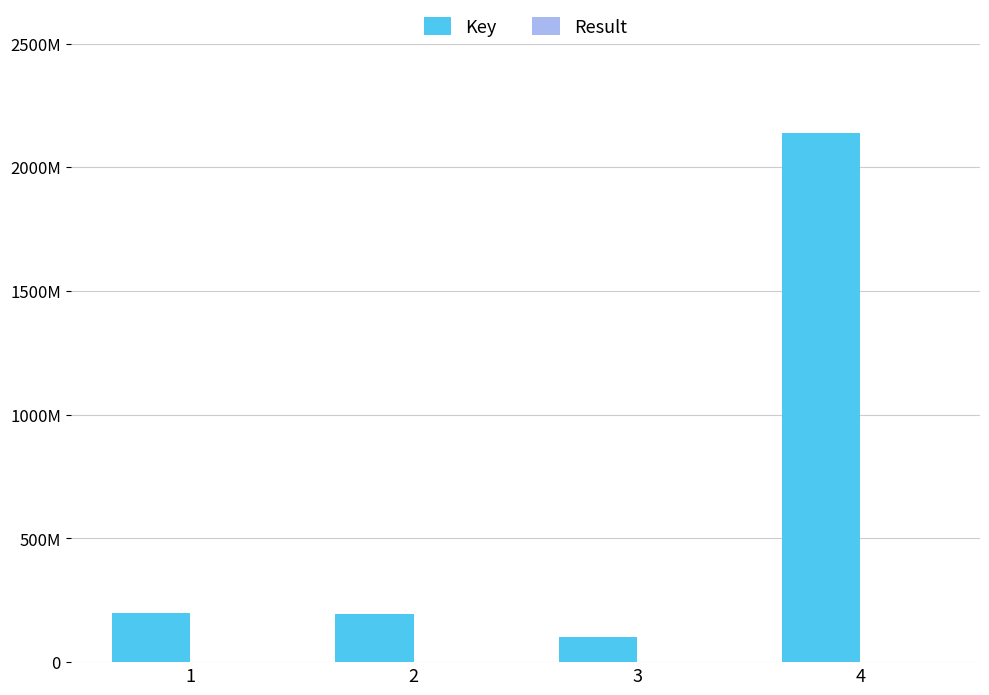

Reading right to left, what are all the values shown in this chart?

Key: 2140451754	100711333	193554122	200558737
Result: 4	3	2	1